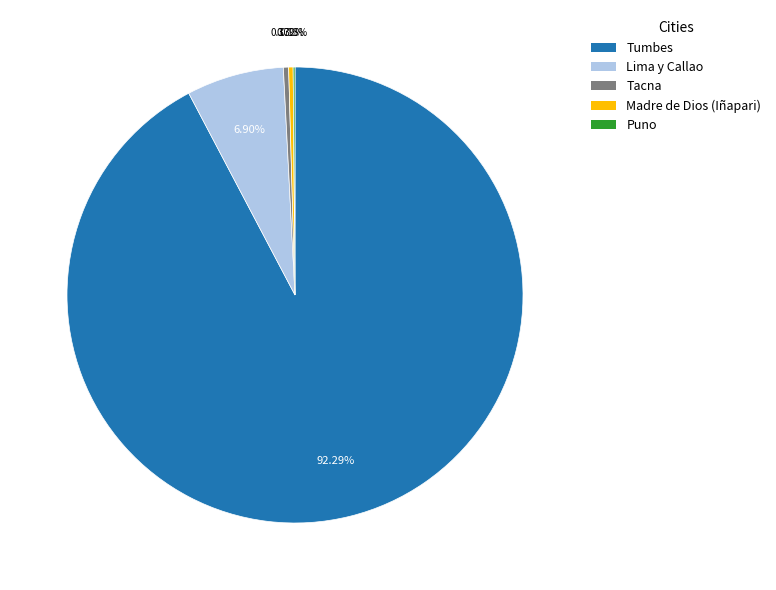

To the nearest percent, what is the difference between the largest and smallest slice percentages?

92%